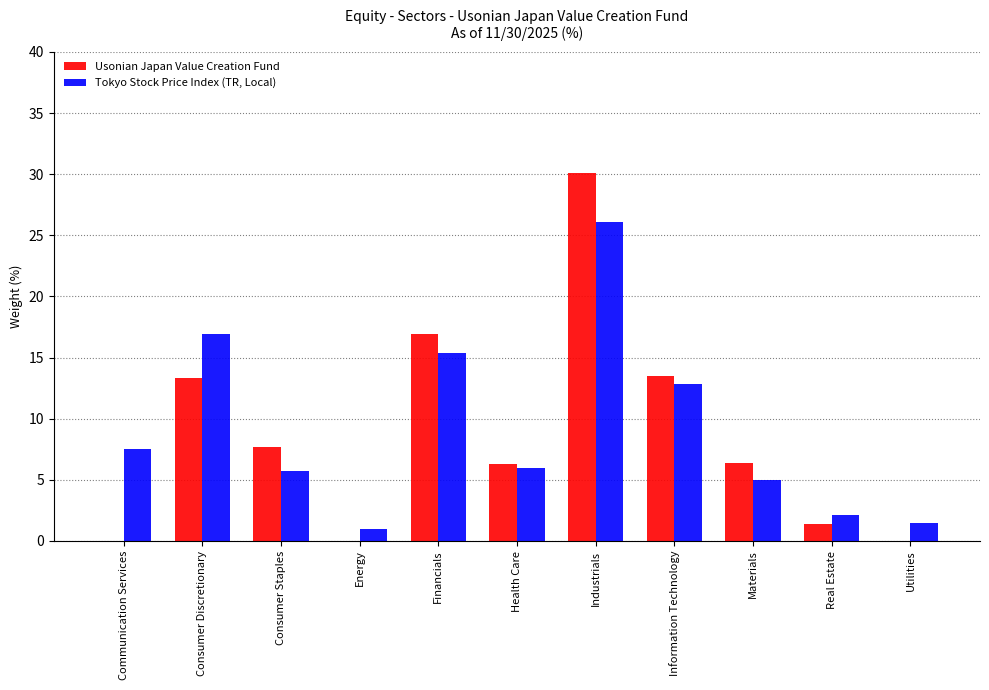

What is the average value of the Usonian Japan Value Creation Fund series?

8.7